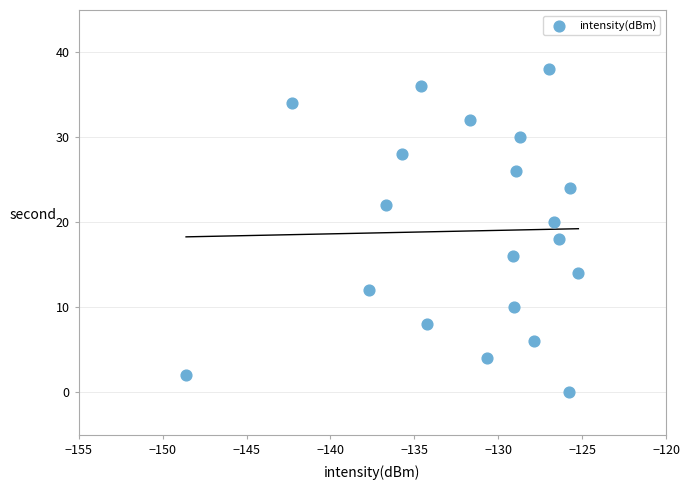

What is the range of Y values (max minus min)?

38